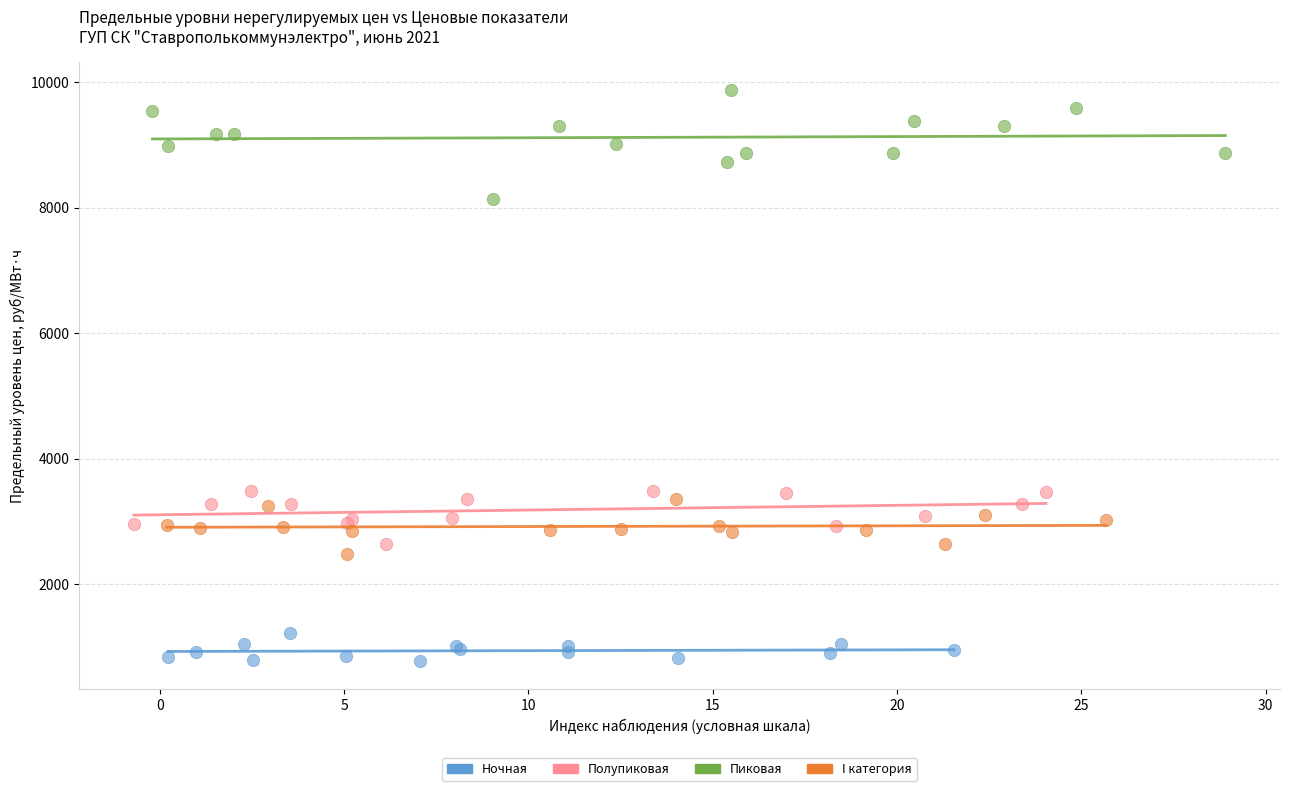

Which series has the widest spread of Y values?

Пиковая